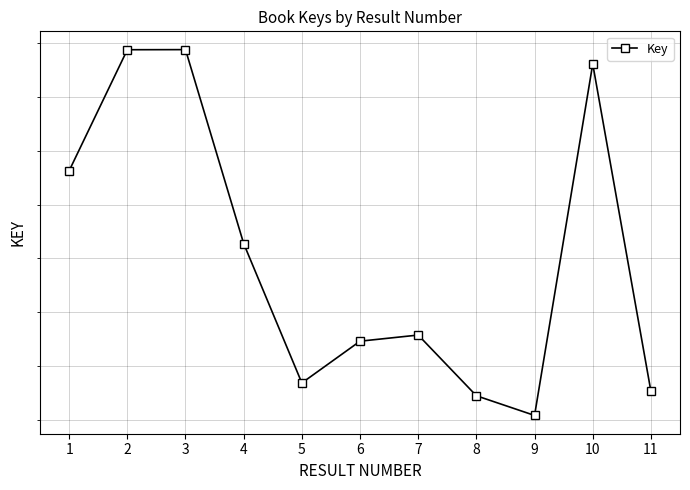

How many points are higher than both their immediate neighbors (excluding endpoints)?

3